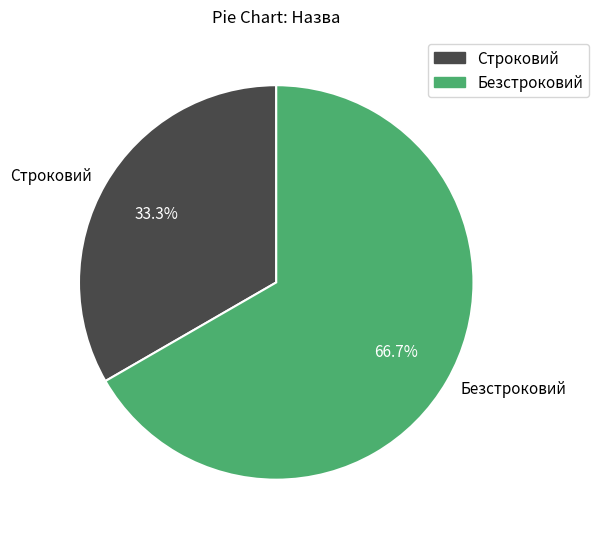

To the nearest percent, what is the combined percentage of Строковий and Безстроковий?

100%